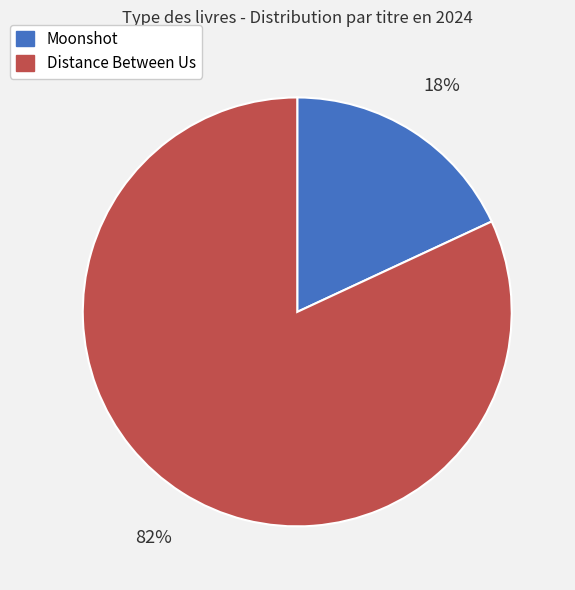

To the nearest percent, what is the average slice percentage?

50%